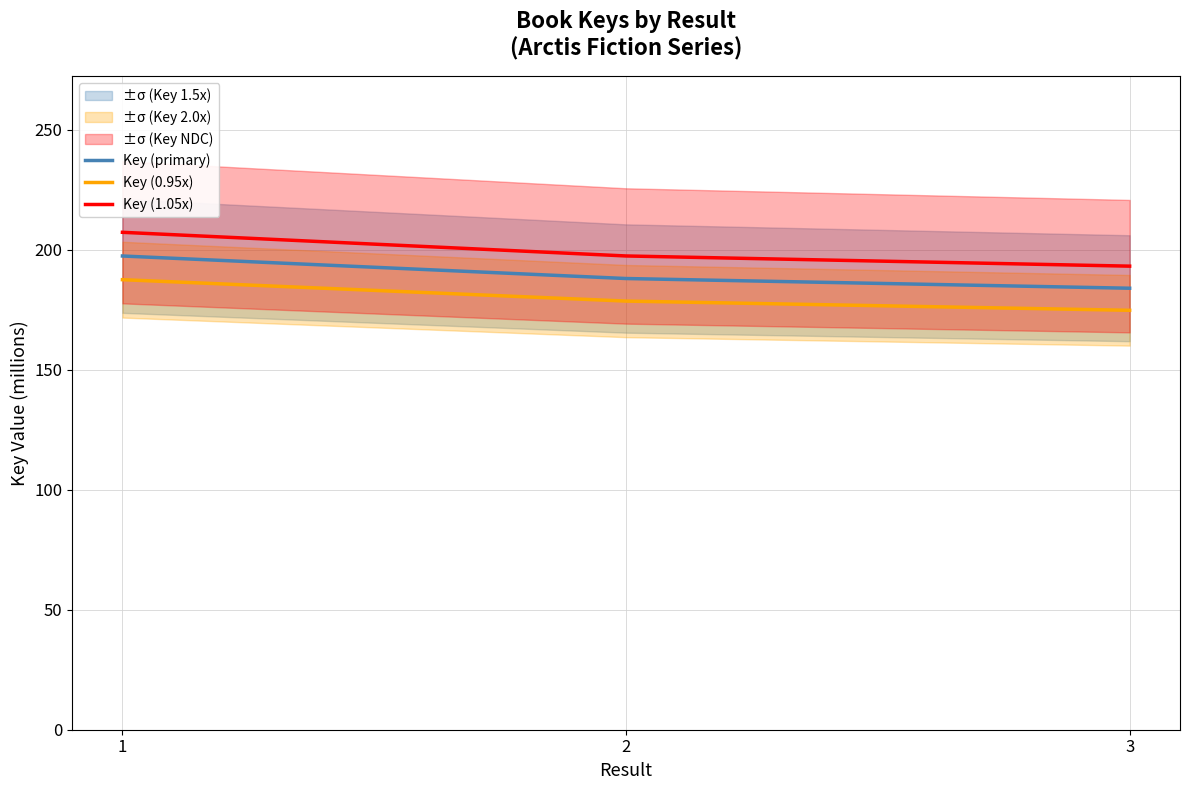

Is it true that Key (0.95x) equals 47.3 at 2?

False